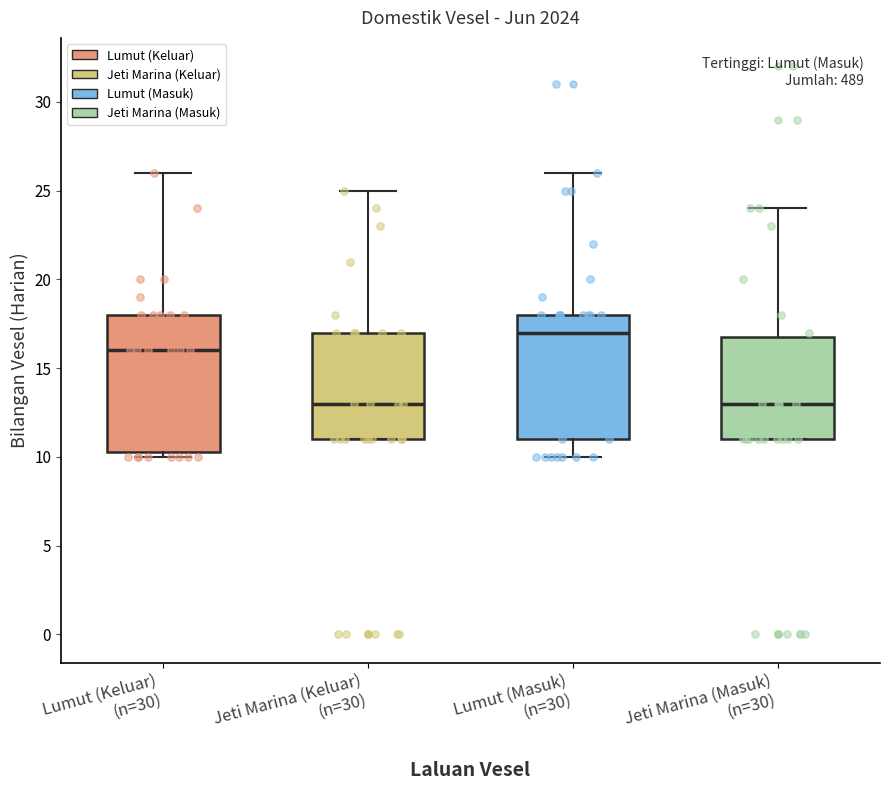

Reading left to right, transcribe this box plot: for each box, give where its median line is, the range the box spans, and where its two whiskers end, as read against the y-axis. The values are not printed on the chart, so give them approximately, as read against the axis.

Lumut (Keluar) (n=30): median 16.0, box 10.5 to 18.0, whiskers 10.0 to 26.0
Jeti Marina (Keluar) (n=30): median 13.0, box 11.0 to 17.0, whiskers 11.0 to 25.0
Lumut (Masuk) (n=30): median 17.0, box 11.0 to 18.0, whiskers 10.0 to 26.0
Jeti Marina (Masuk) (n=30): median 13.0, box 11.0 to 17.0, whiskers 11.0 to 24.0